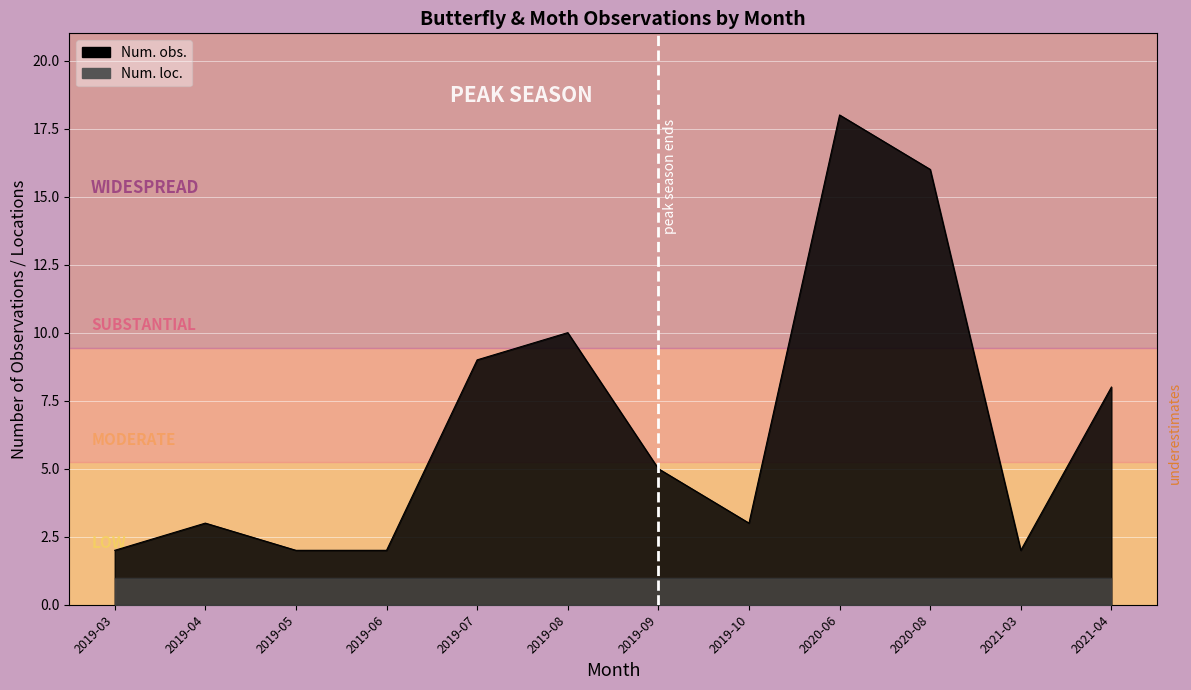

Reading right to left, what are all the values shown in this chart?

2021-04=8	2021-03=2	2020-08=16	2020-06=18	2019-10=3	2019-09=5	2019-08=10	2019-07=9	2019-06=2	2019-05=2	2019-04=3	2019-03=2